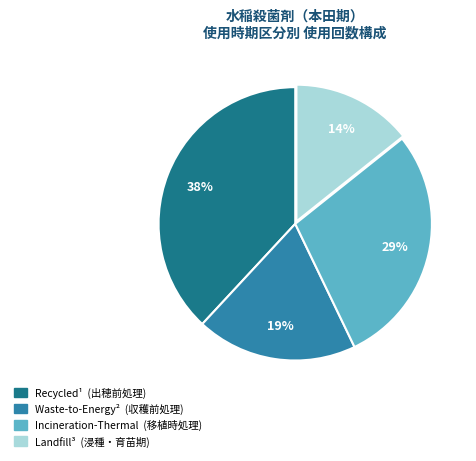

To the nearest percent, what is the average slice percentage?

25%